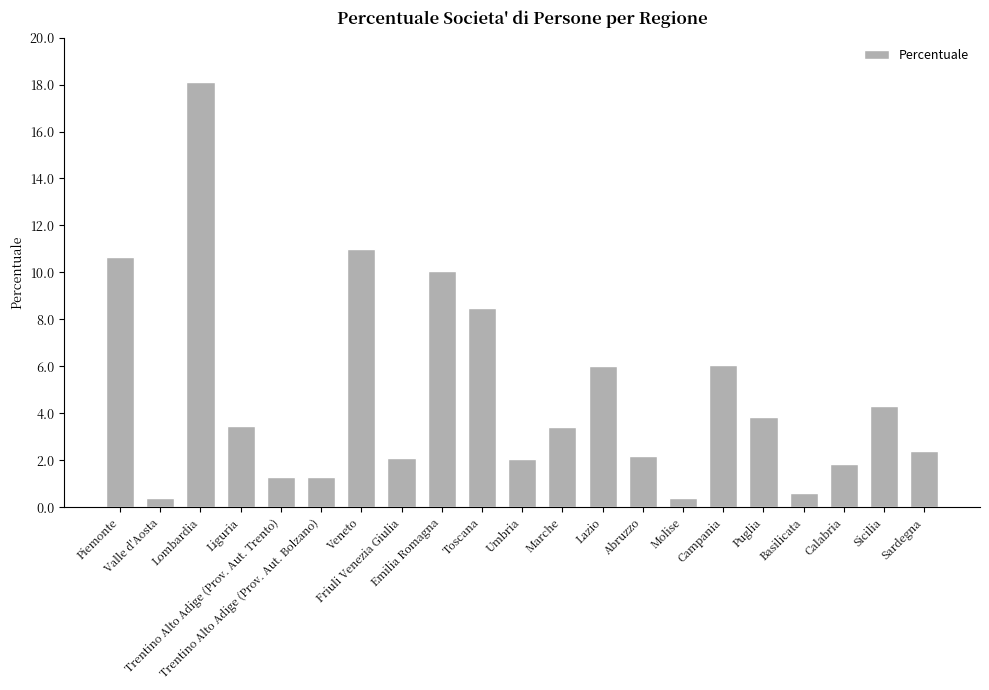

What is the smallest value displayed?

0.4